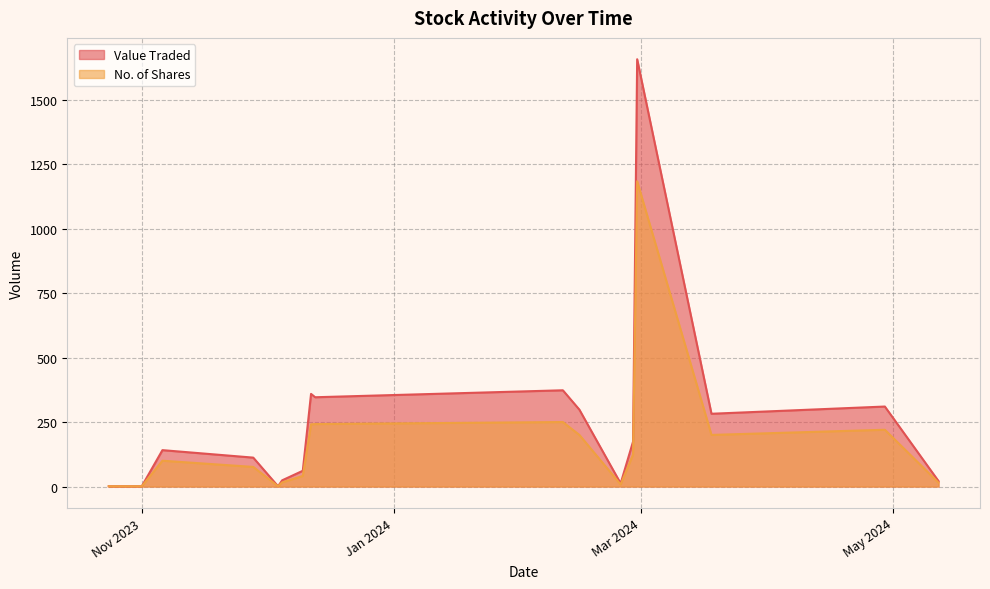

At which category is the sum across all series the highest?

29/02/2024